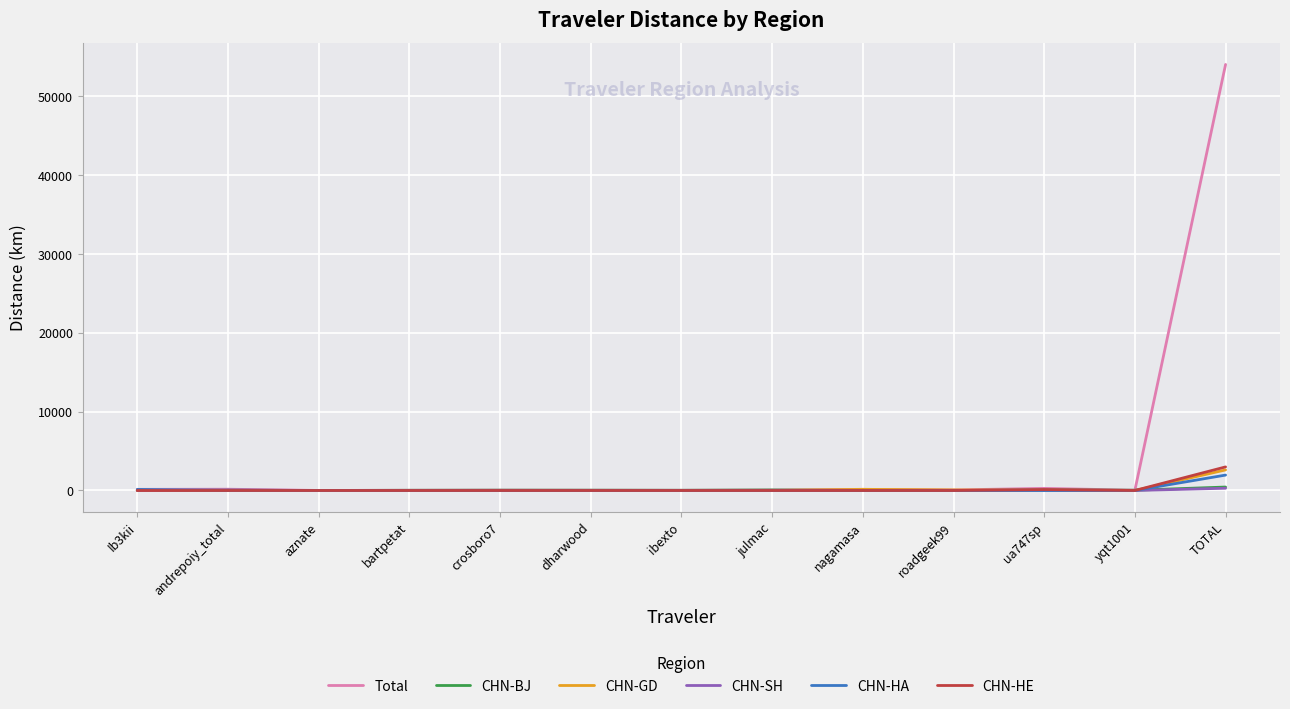

What is the difference between the second highest and second lowest values in the Total series?

242.2